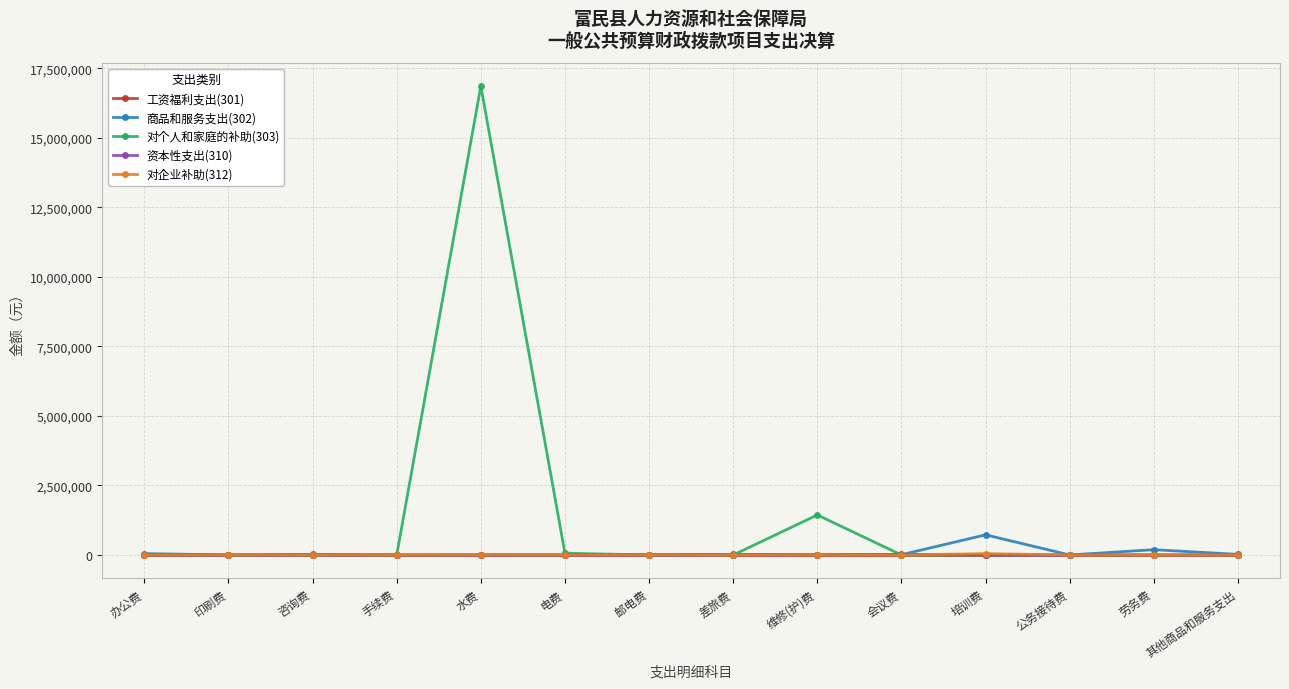

What is the maximum value for 对个人和家庭的补助(303)?

16856837.6